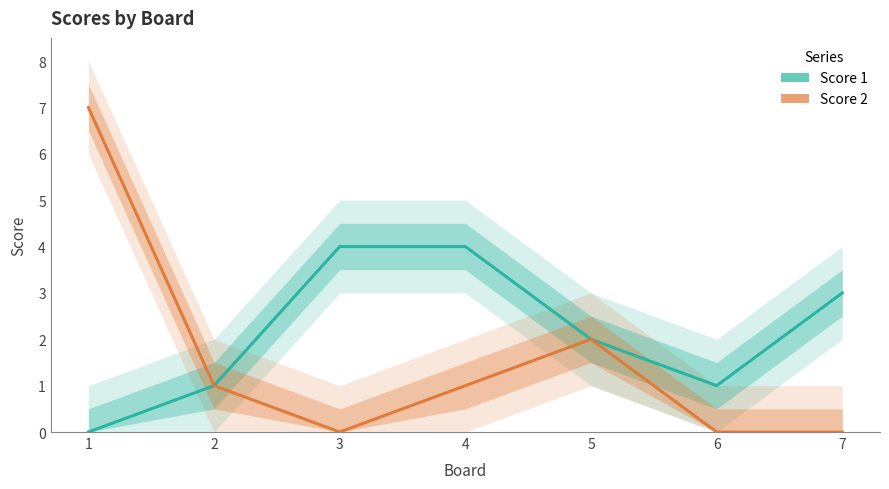

At which category does the chart reach its peak across all series?

1